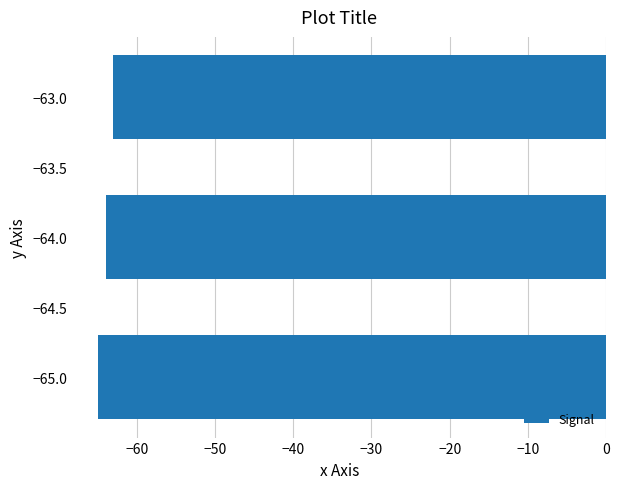

Reading top to bottom, list all the values displayed in this chart.

-63	-64	-65